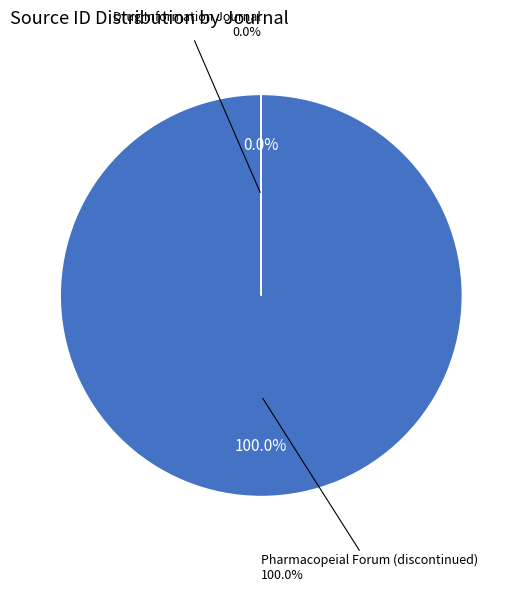

How many segments does this pie chart have?

2